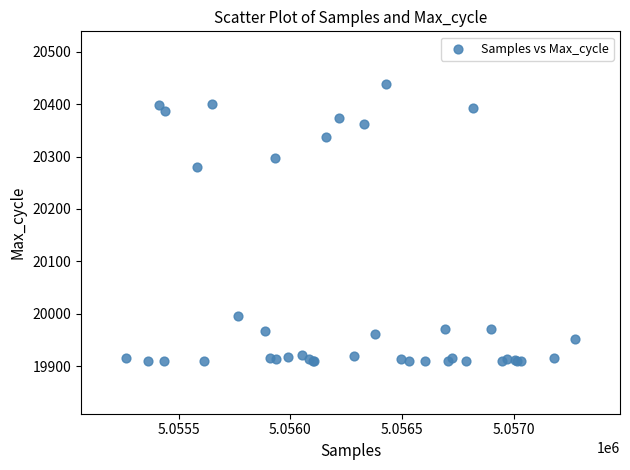

What Y value in the scatter plot is closest to 20174?

20280